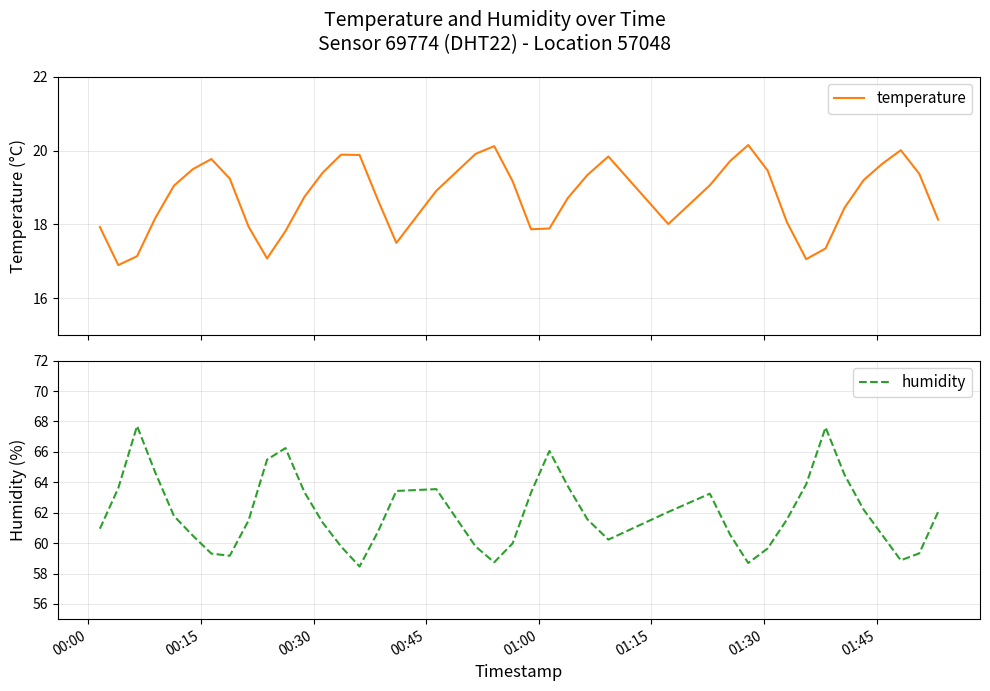

What is the difference between the second highest and second lowest values in the temperature series?

3.1